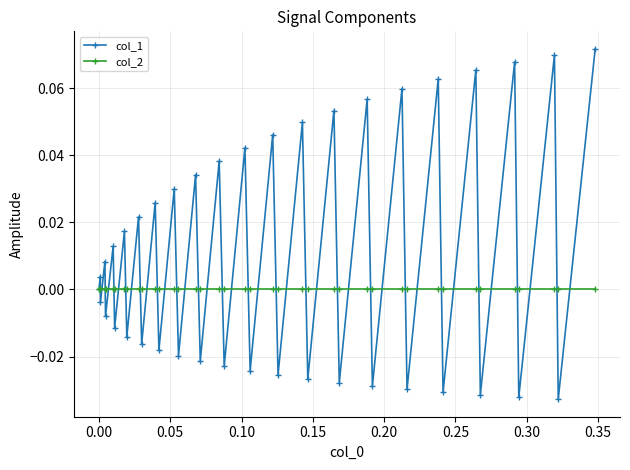

Rank the series by their average value, from lowest to highest.

col_2, col_1